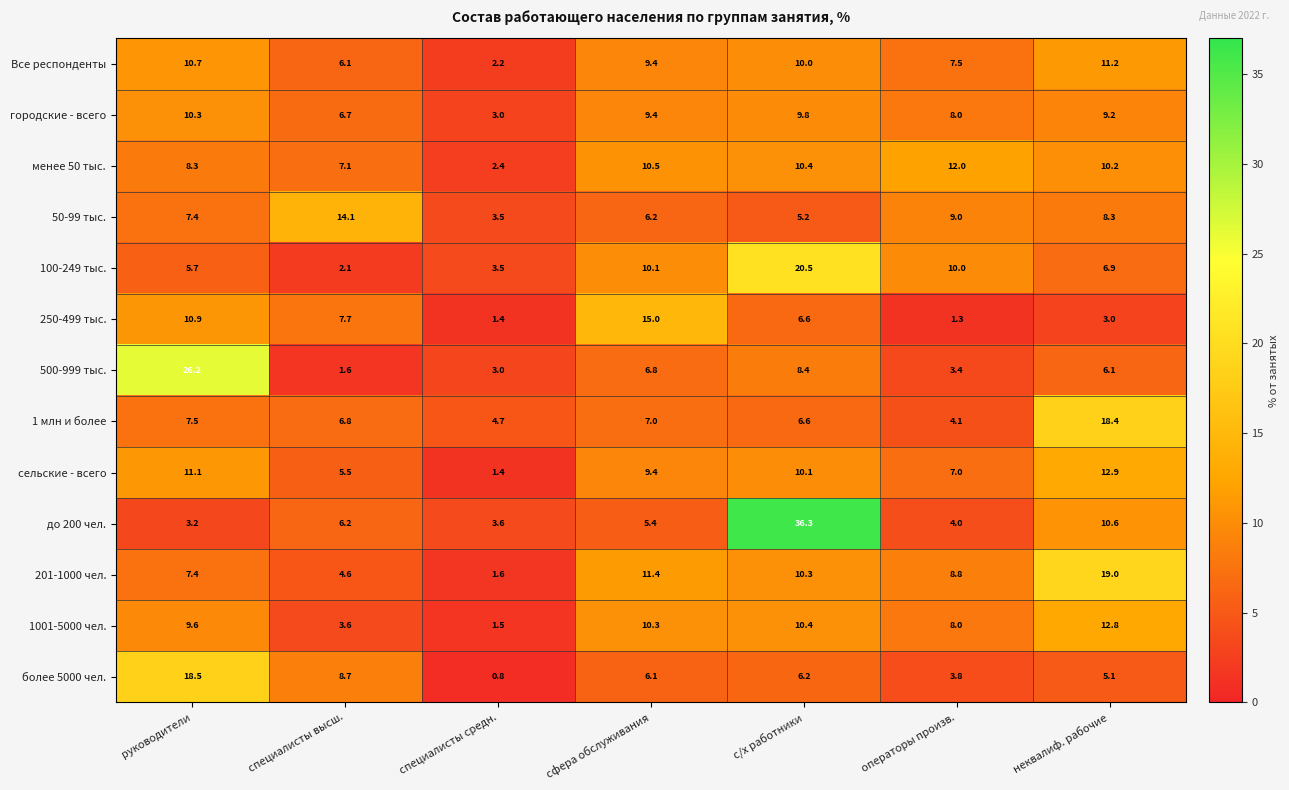

What is the smallest value displayed?

0.8